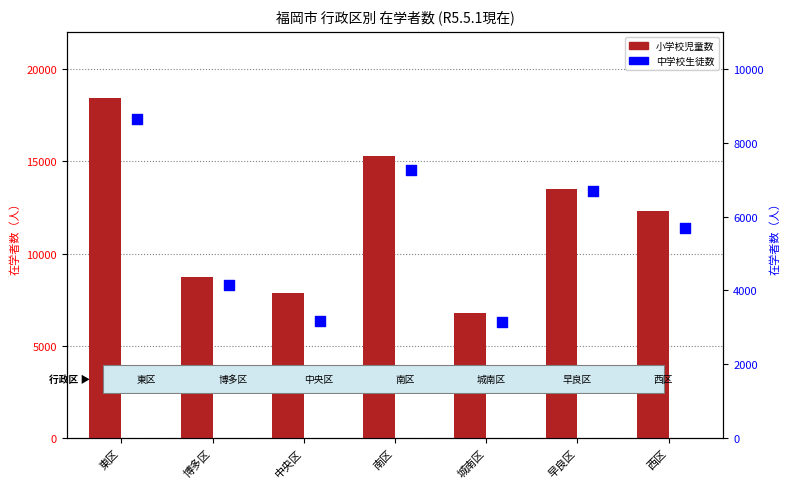

Which series reaches the maximum Y coordinate?

小学校児童数